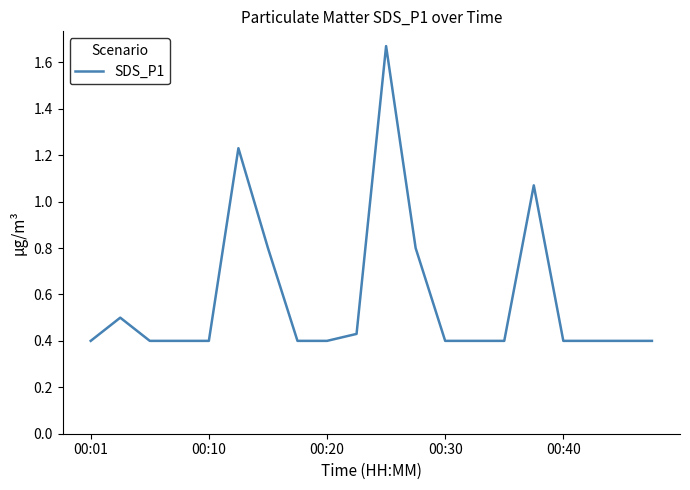

Reading left to right, list all the values displayed in this chart.

0.4	0.5	0.4	0.4	0.4	1.2	0.8	0.4	0.4	0.4	1.7	0.8	0.4	0.4	0.4	1.1	0.4	0.4	0.4	0.4